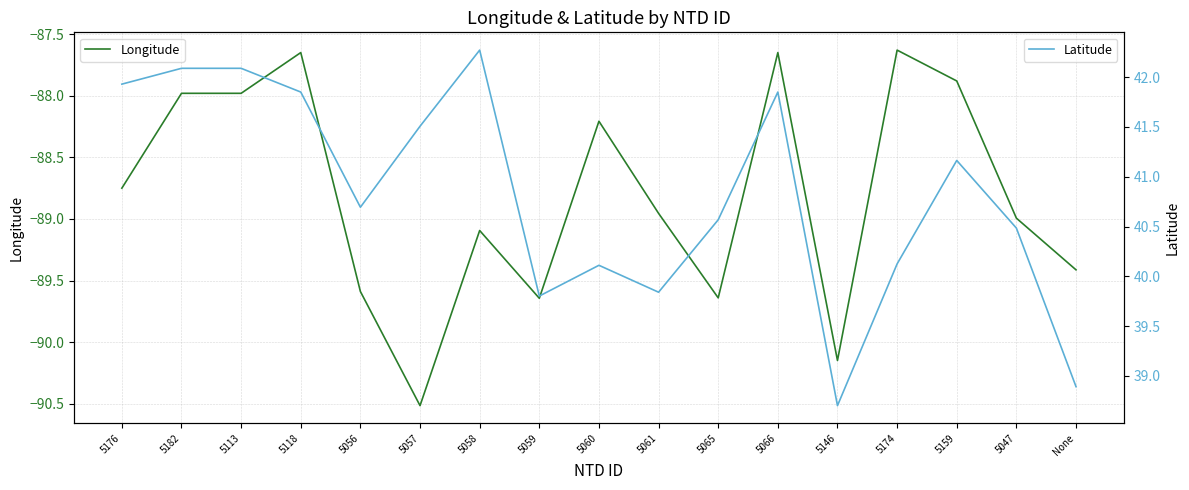

What is the value of the Latitude point at the 6th from the left?

41.5